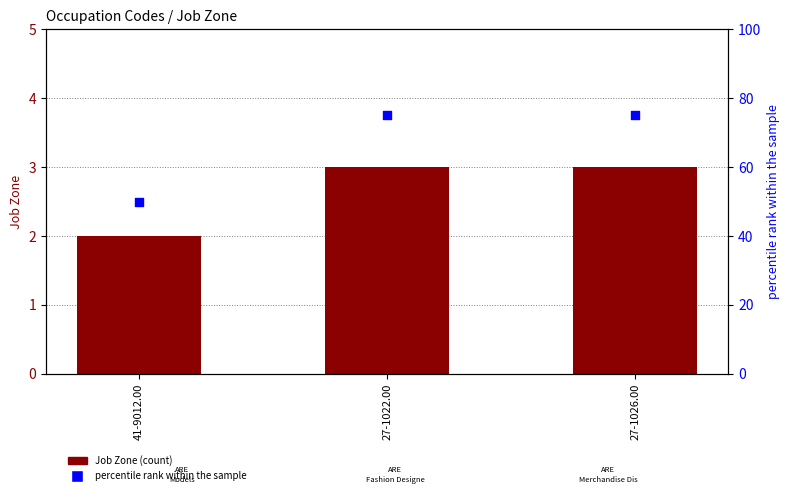

What are all the series names shown in the legend?

Job Zone, percentile rank within the sample